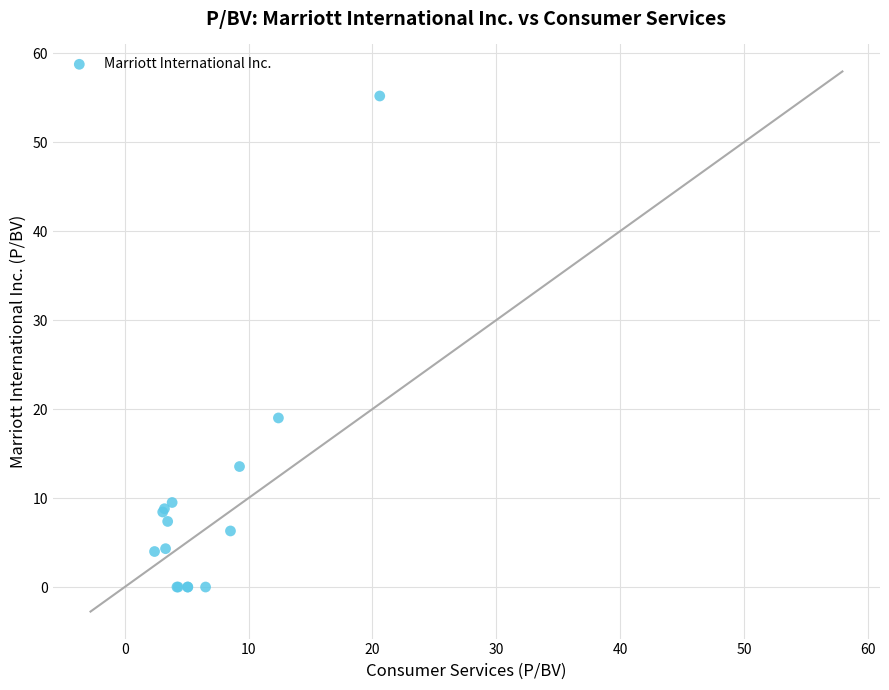

What Y value in the scatter plot is closest to 27?

19.0